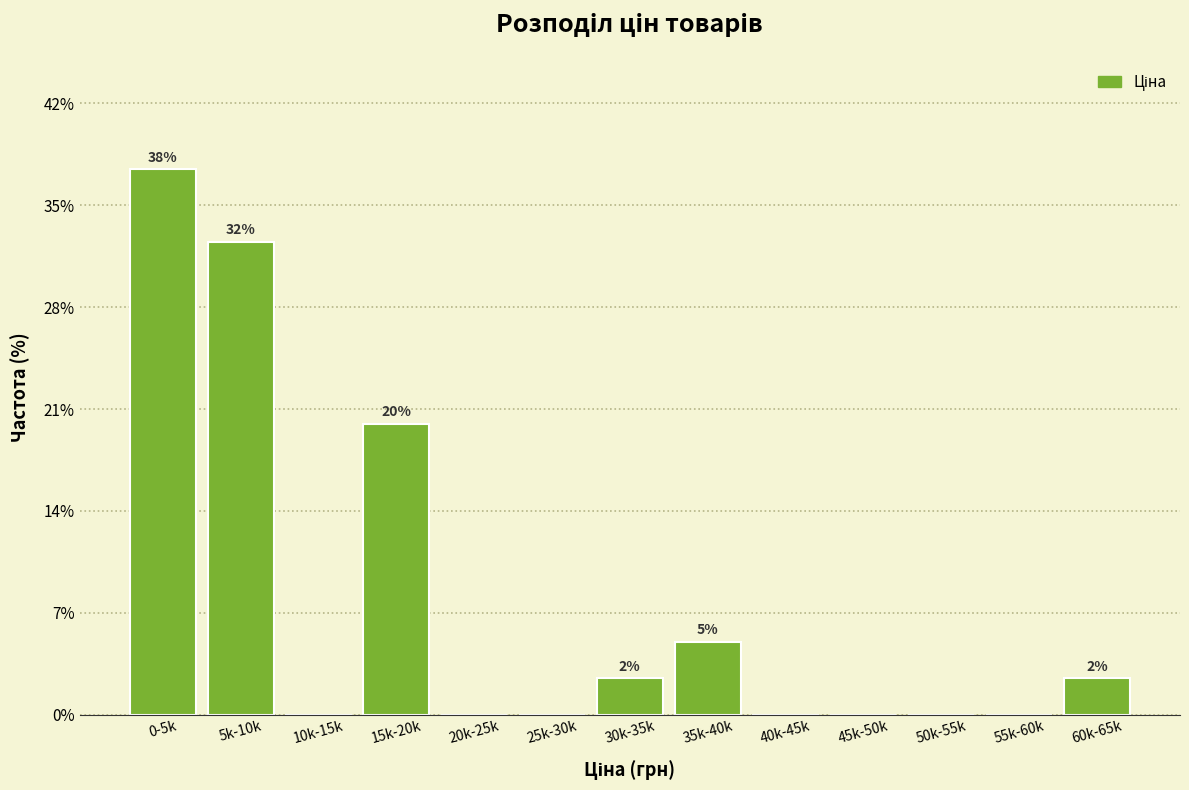

Reading left to right, transcribe all the data shown in this chart.

0-5k=37.5	5k-10k=32.5	10k-15k=0.0	15k-20k=20.0	20k-25k=0.0	25k-30k=0.0	30k-35k=2.5	35k-40k=5.0	40k-45k=0.0	45k-50k=0.0	50k-55k=0.0	55k-60k=0.0	60k-65k=2.5